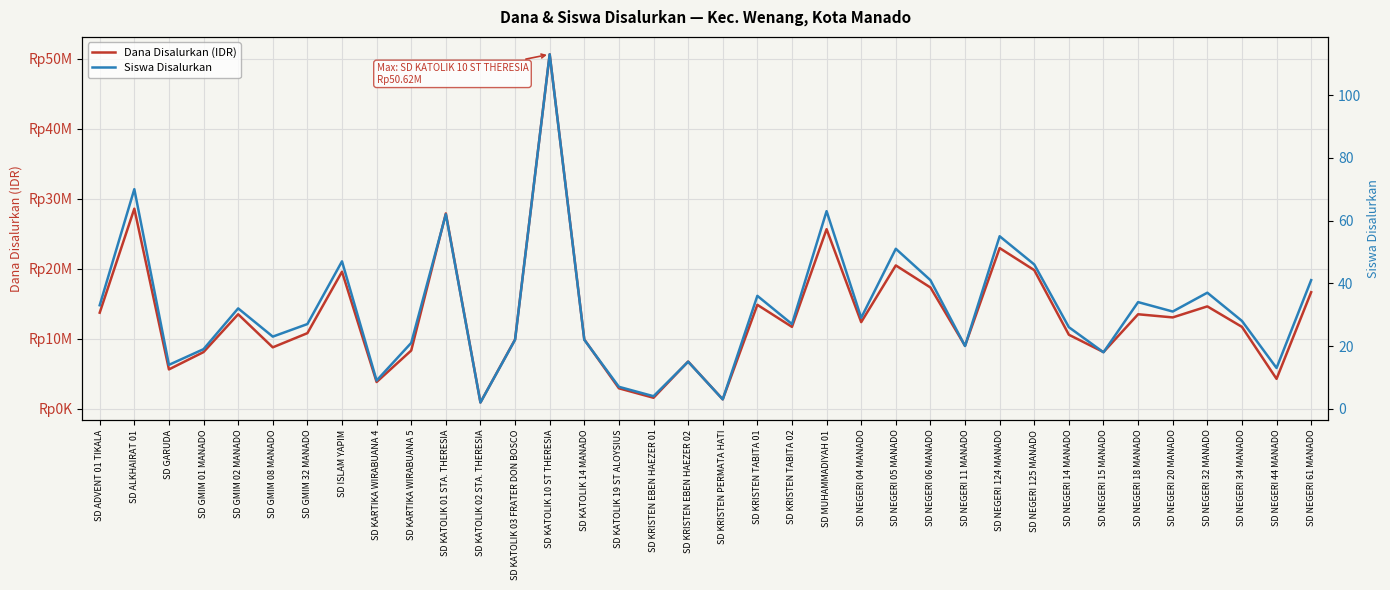

Is it true that Siswa Disalurkan equals 13 at SD NEGERI 44 MANADO?

True